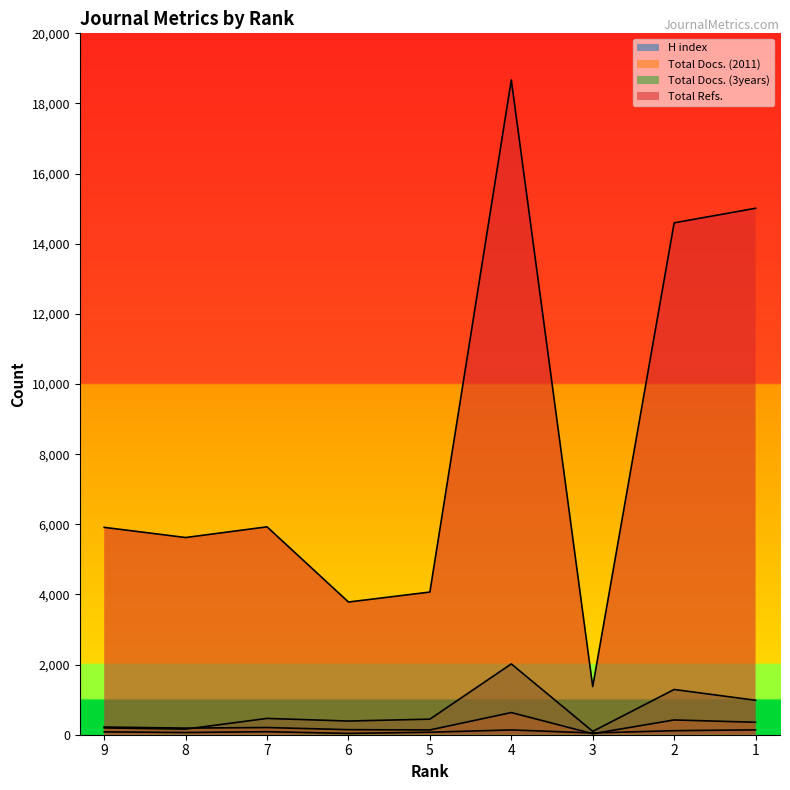

What is the value of the H index point at the 3rd from the left?

86